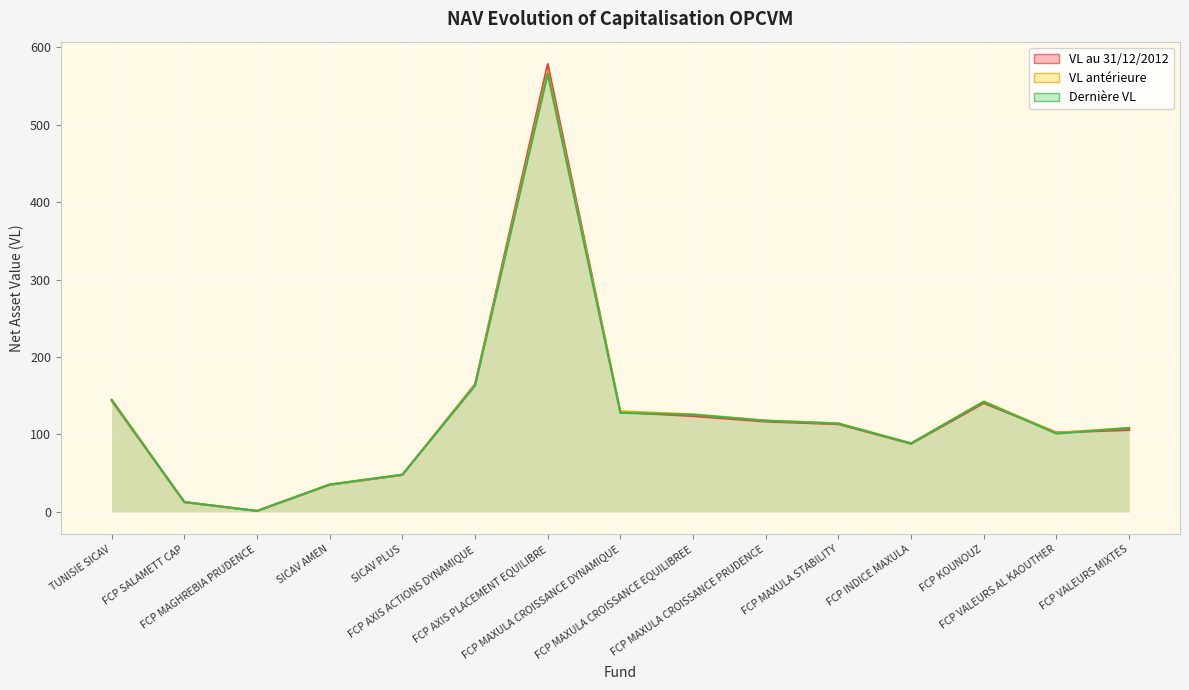

What is the difference between the VL antérieure values at FCP MAXULA STABILITY and FCP MAXULA CROISSANCE DYNAMIQUE?

15.4